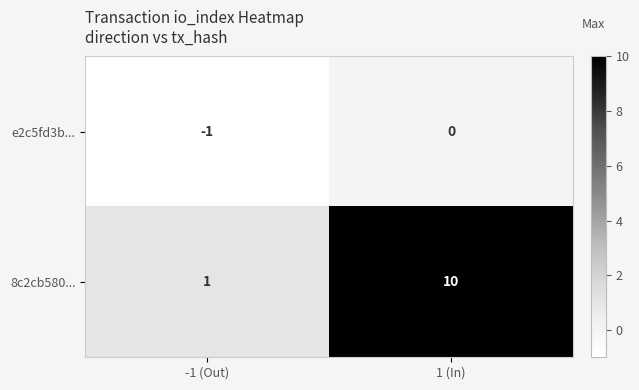

The value of 8c2cb580... at 1 (In) is 10. True or false?

True